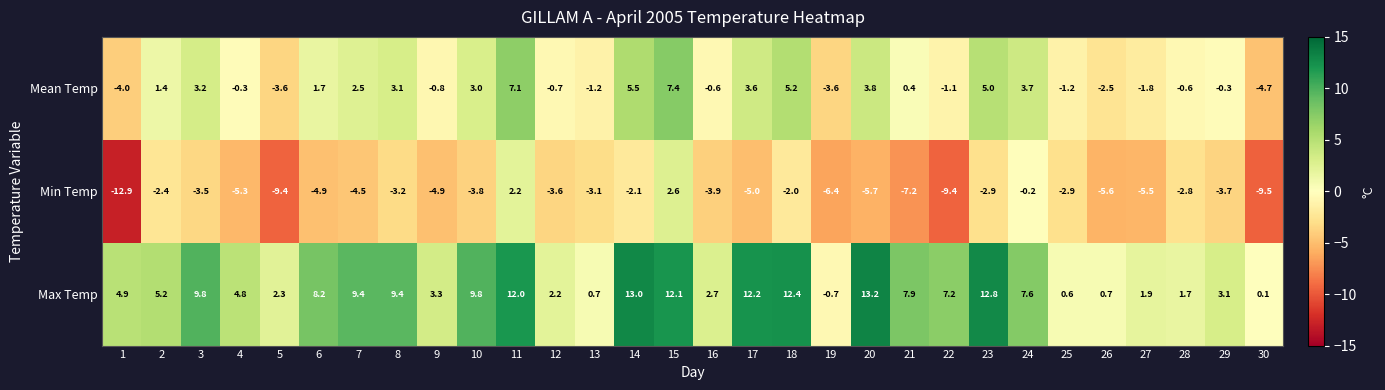

What is the total value across all series at 20?

11.3